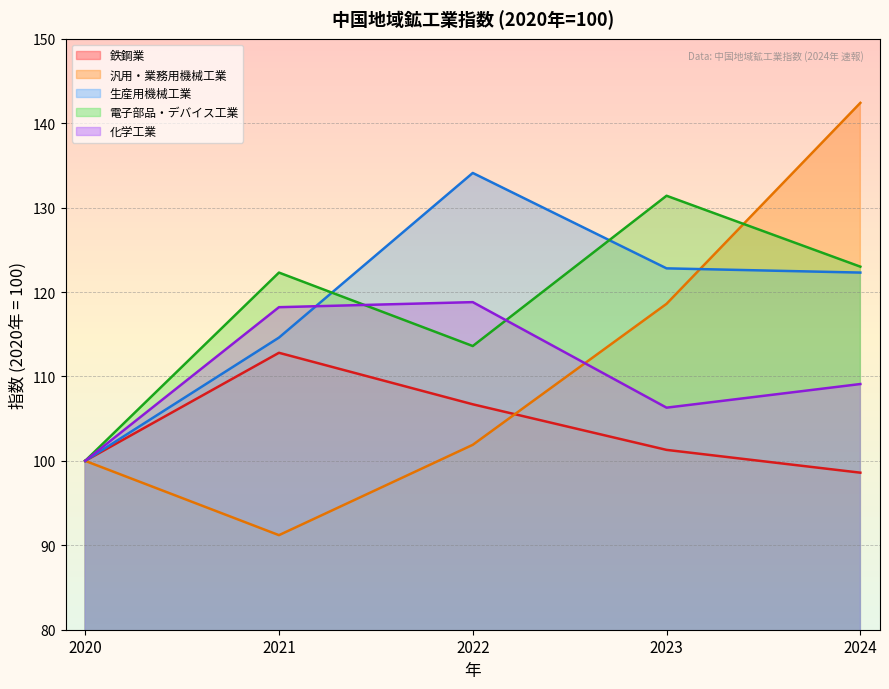

True or false: 鉄鋼業 and 化学工業 intersect in this chart.

False